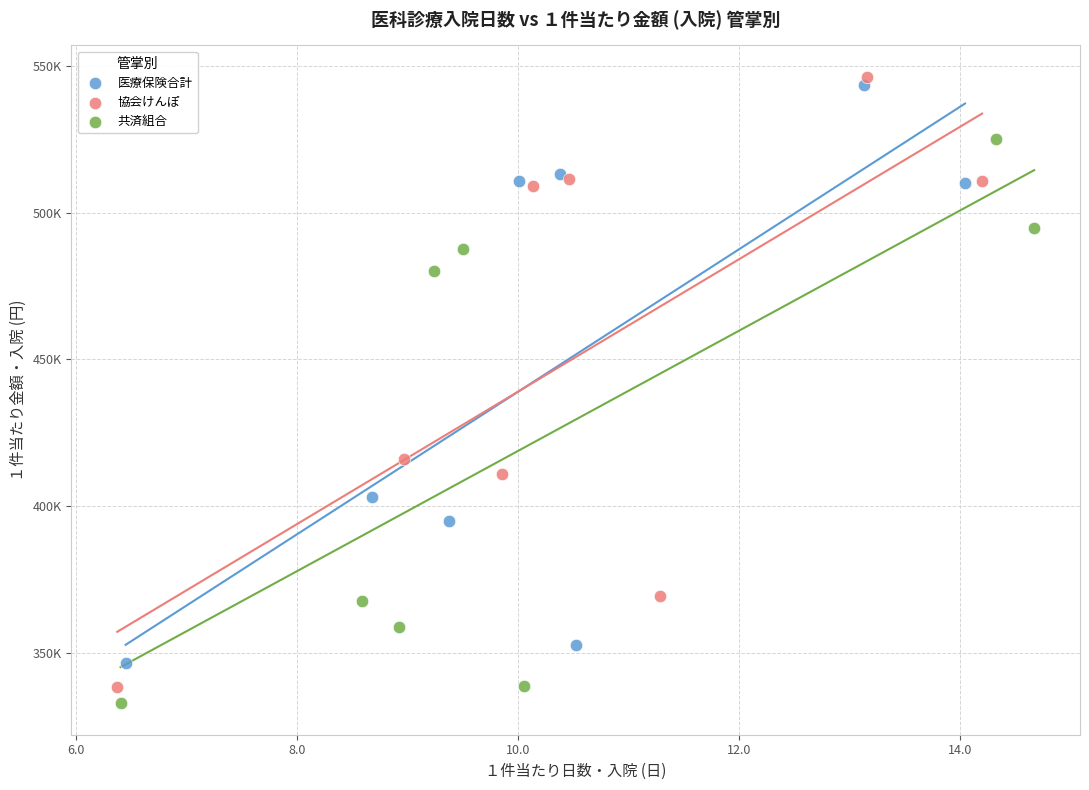

What are all the series names shown in the legend?

医療保険合計, 協会けんぽ, 共済組合